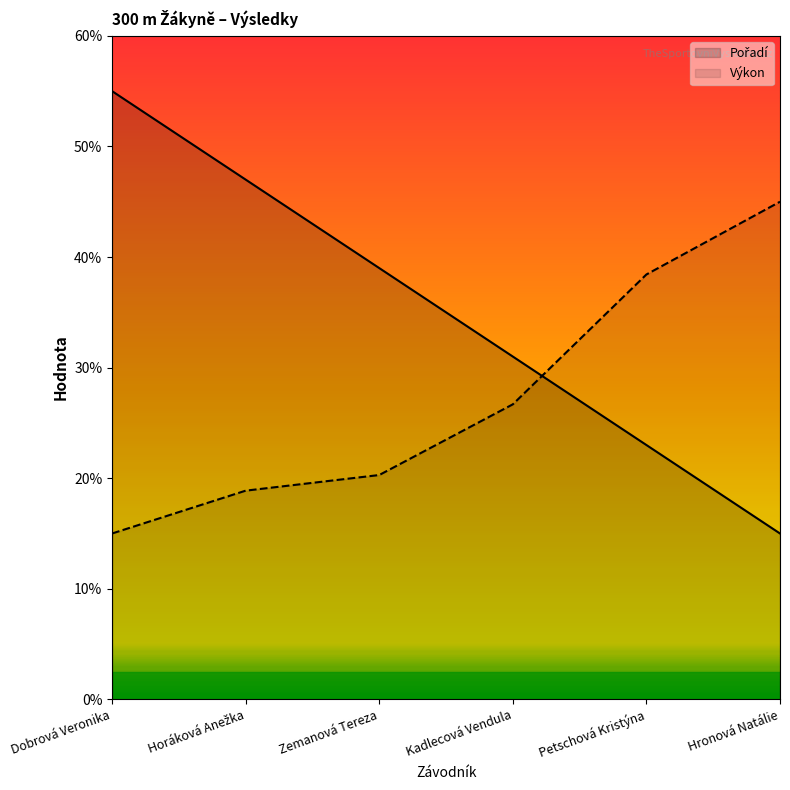

Read the Pořadí value at Petschová Kristýna.

23.0